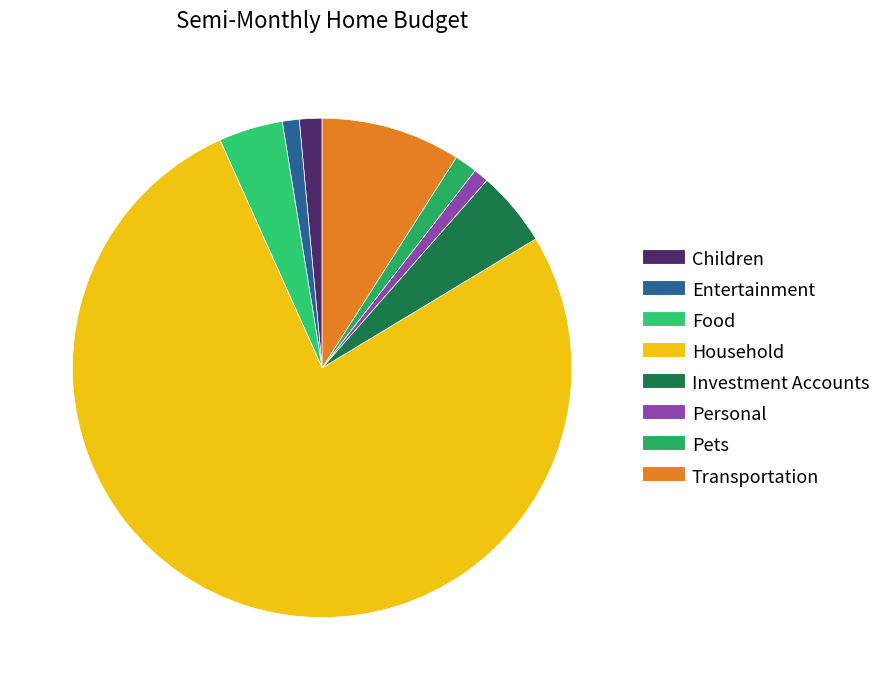

How much of the chart is everything except Children?

98.5%